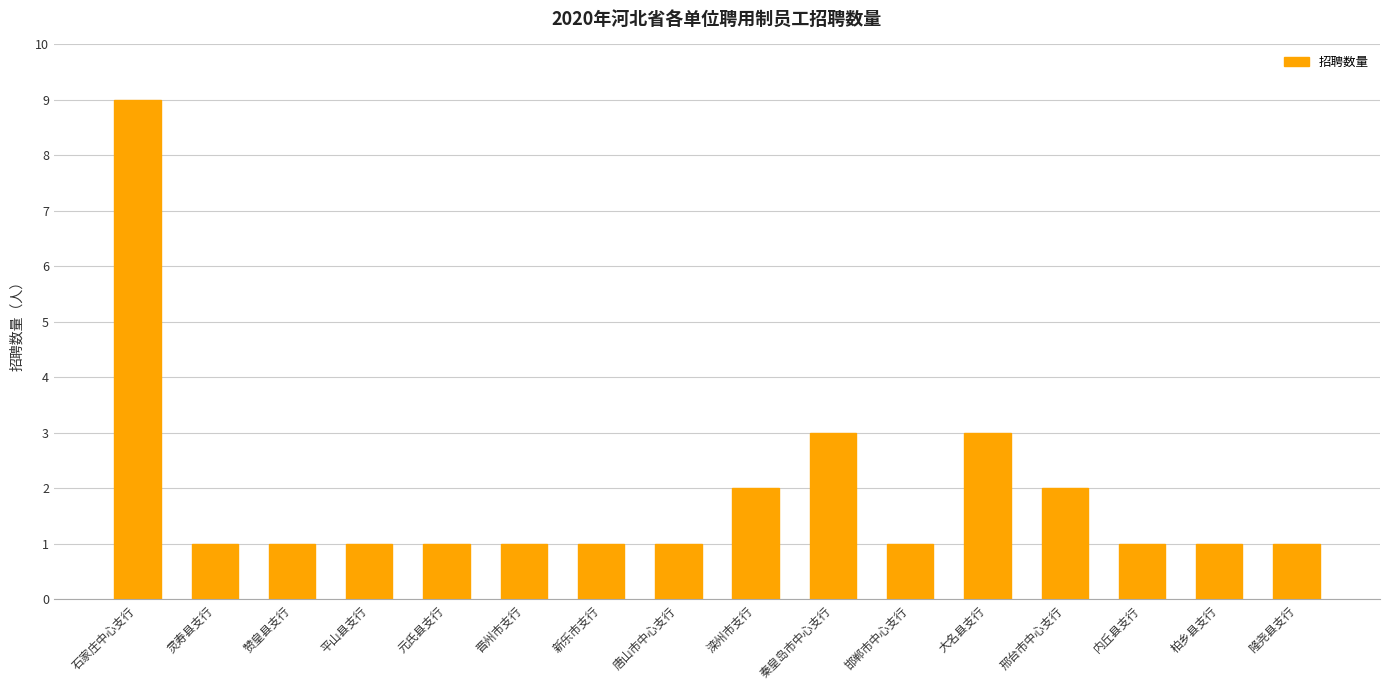

What is the sum of all values?

30